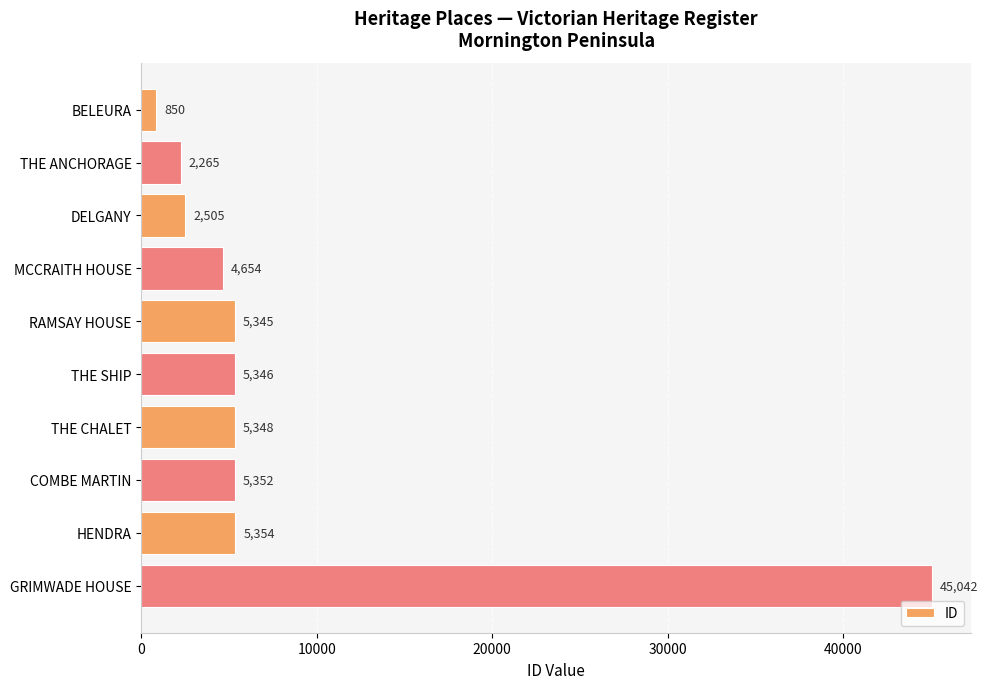

What is the difference between the second highest and minimum values?

4504